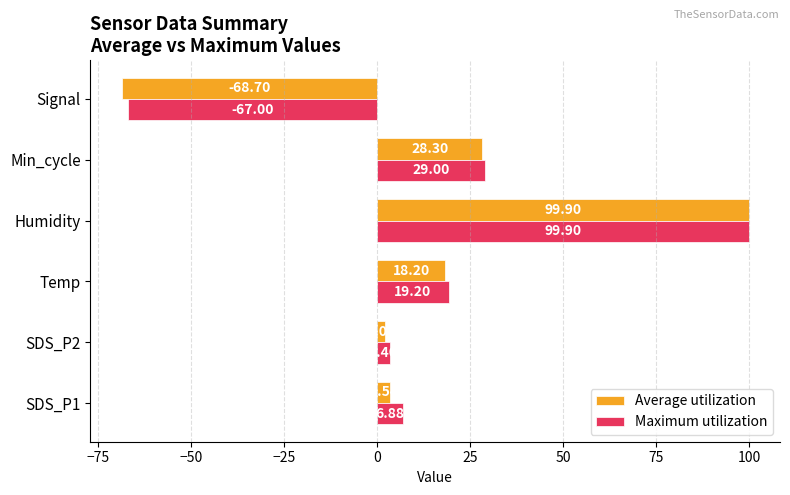

What is the average value of the Maximum utilization series?

15.2